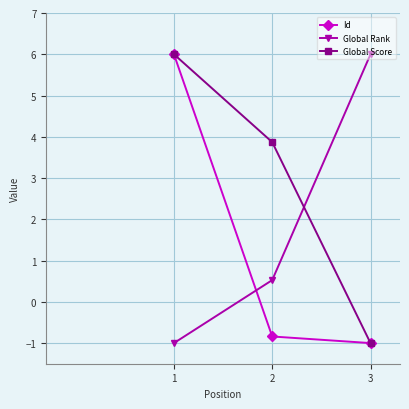

At which label does Global Score reach its minimum?

3